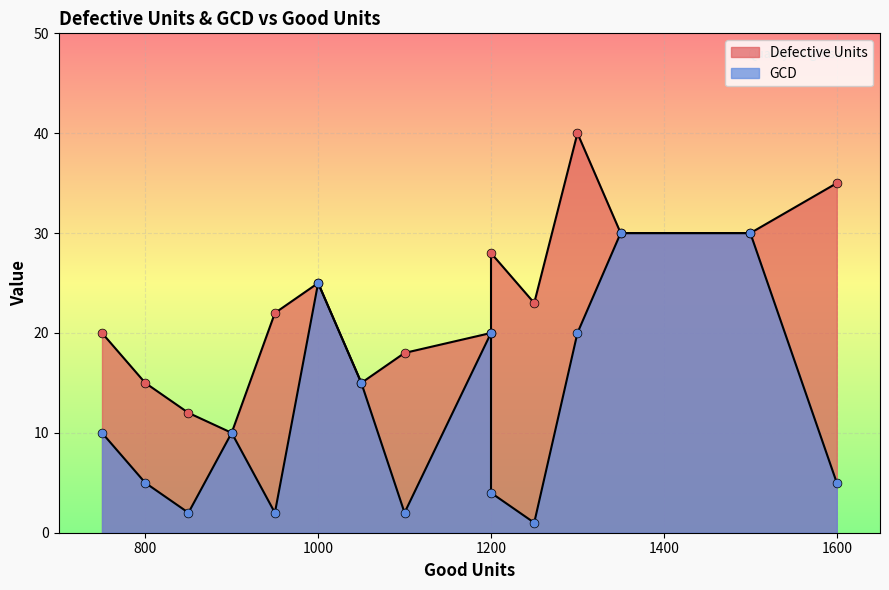

What are all the series names shown in the legend?

Defective Units, GCD